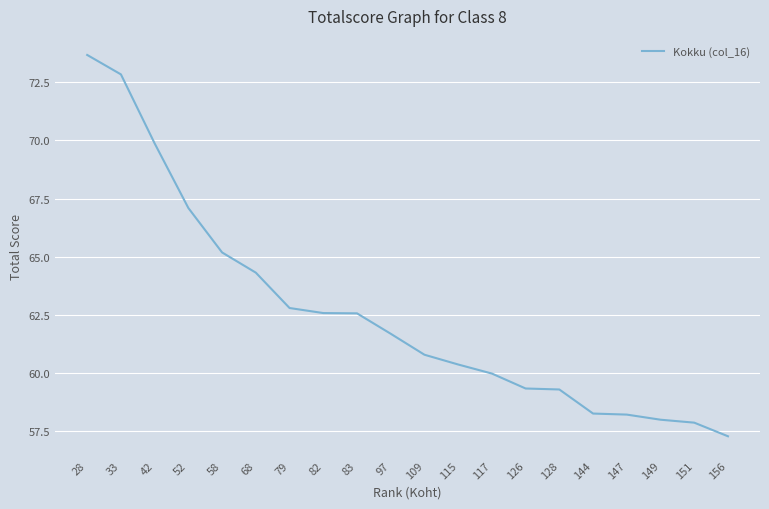

True or false: the data shows 98.3 at 79.

False